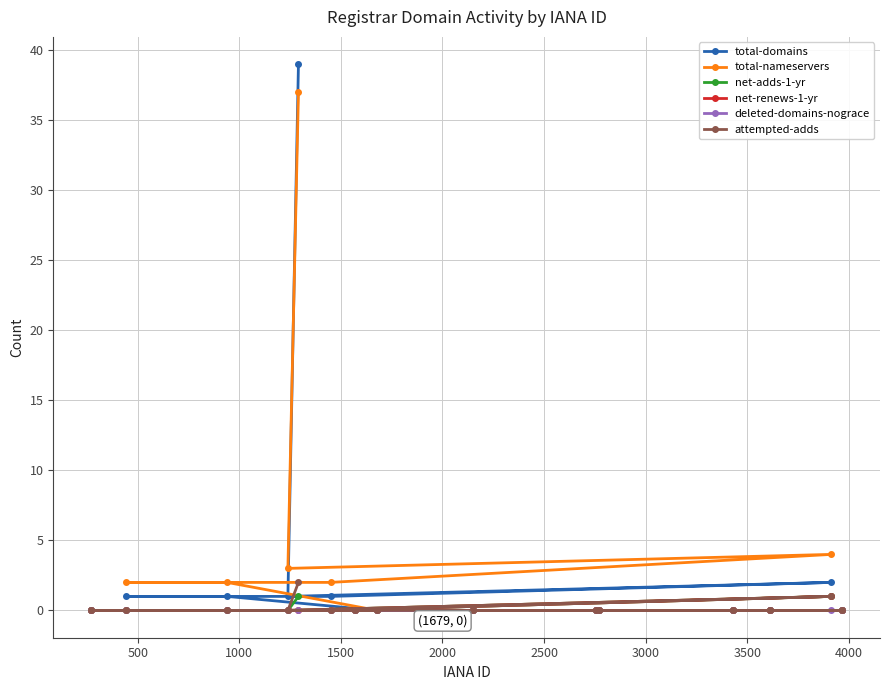

What is the maximum value shown in the chart?

39